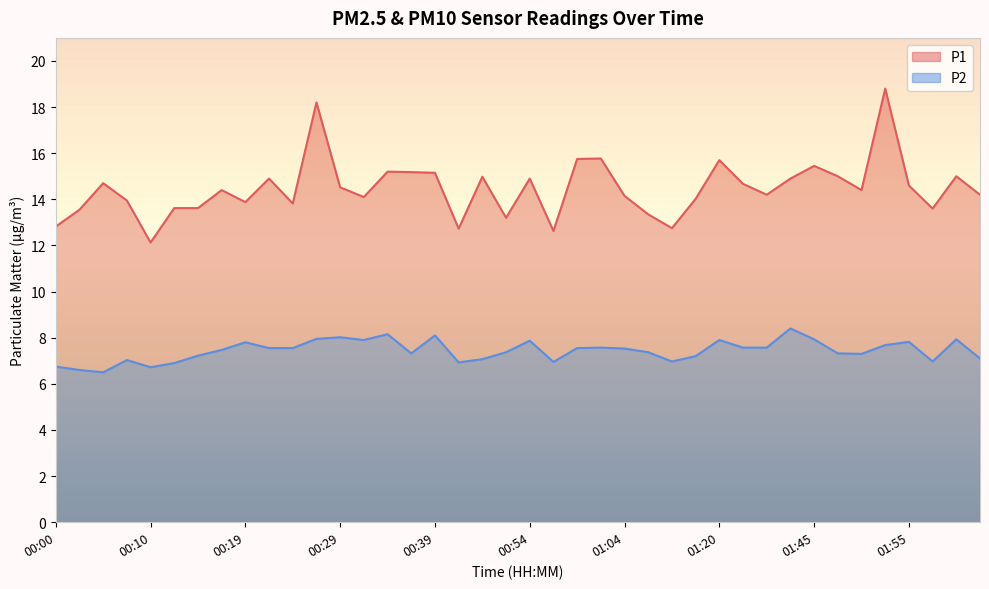

What position from the left is 00:22?

10